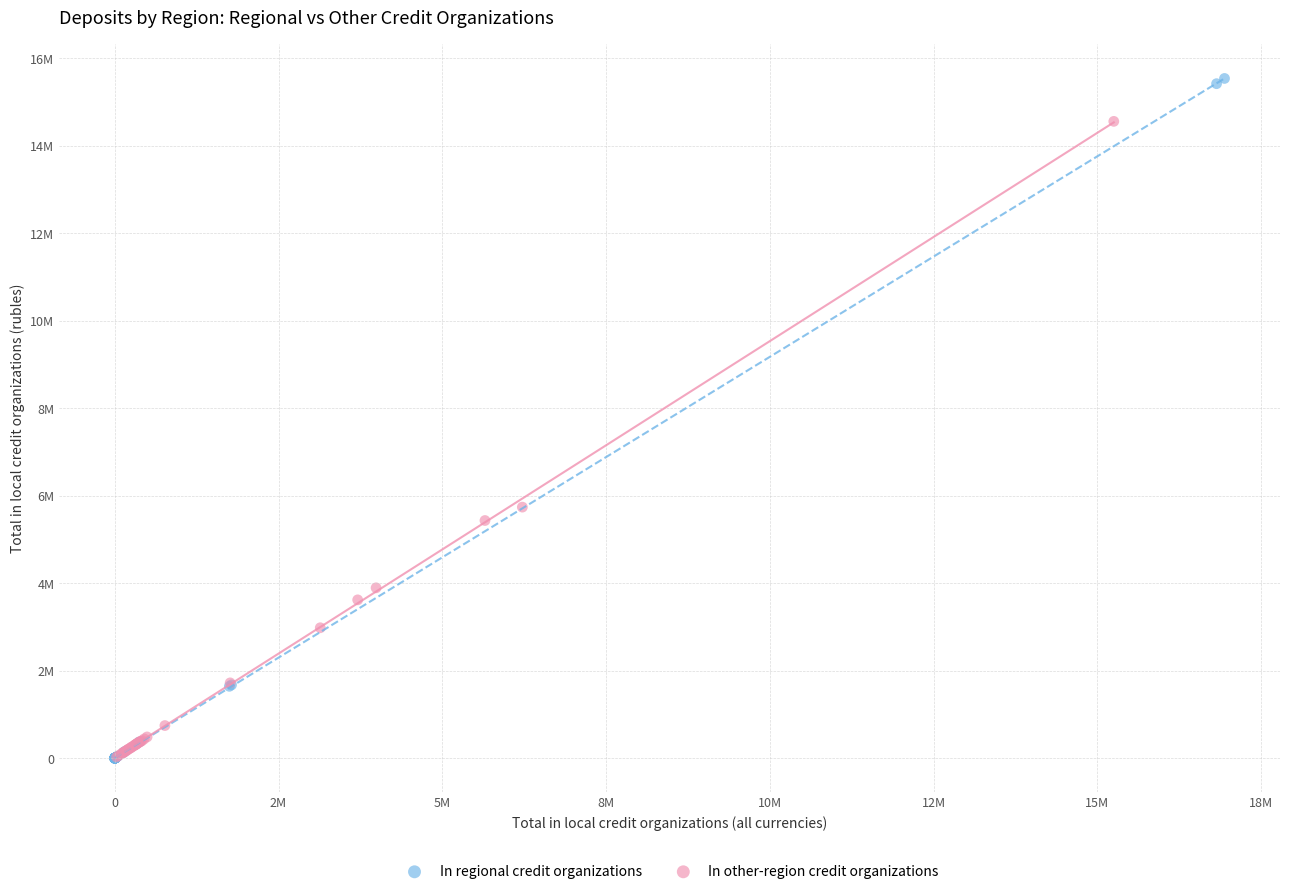

What are all the series names shown in the legend?

In regional credit organizations, In other-region credit organizations